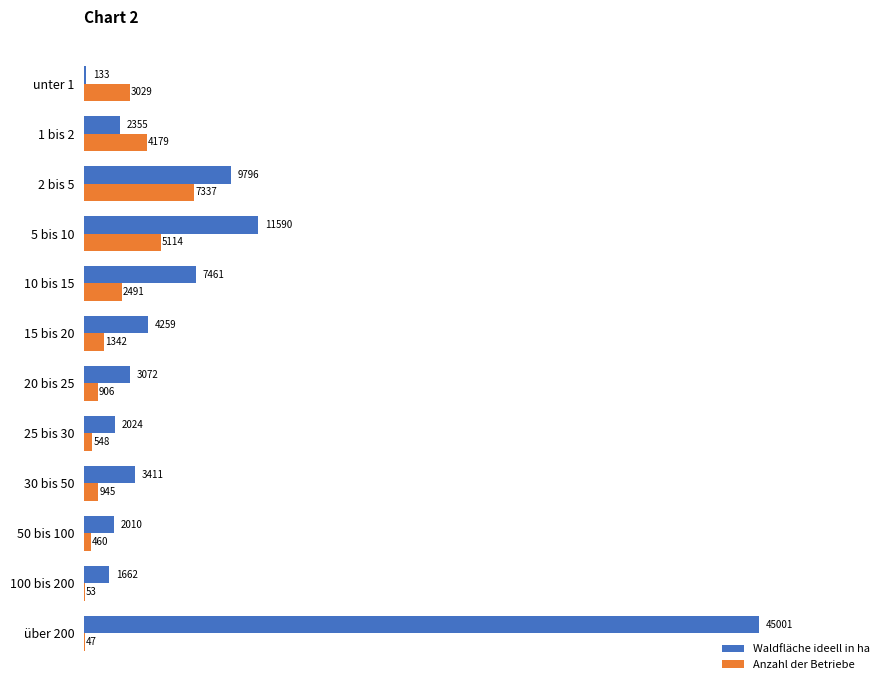

What is the sum of all Anzahl der Betriebe values?

26451